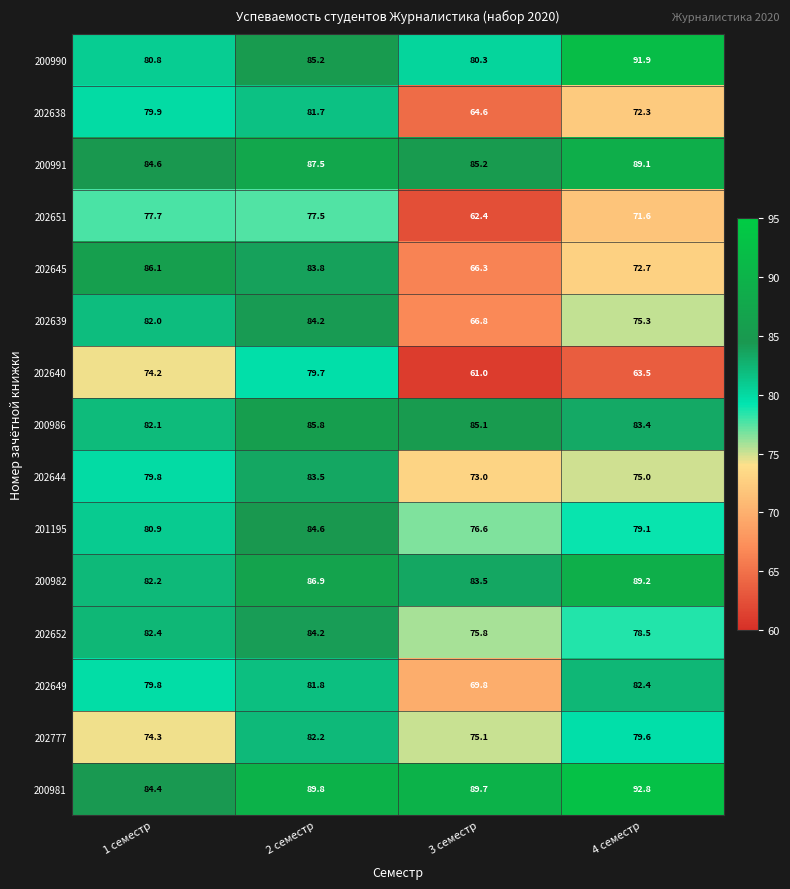

At which label does 202649 reach its peak?

4 семестр